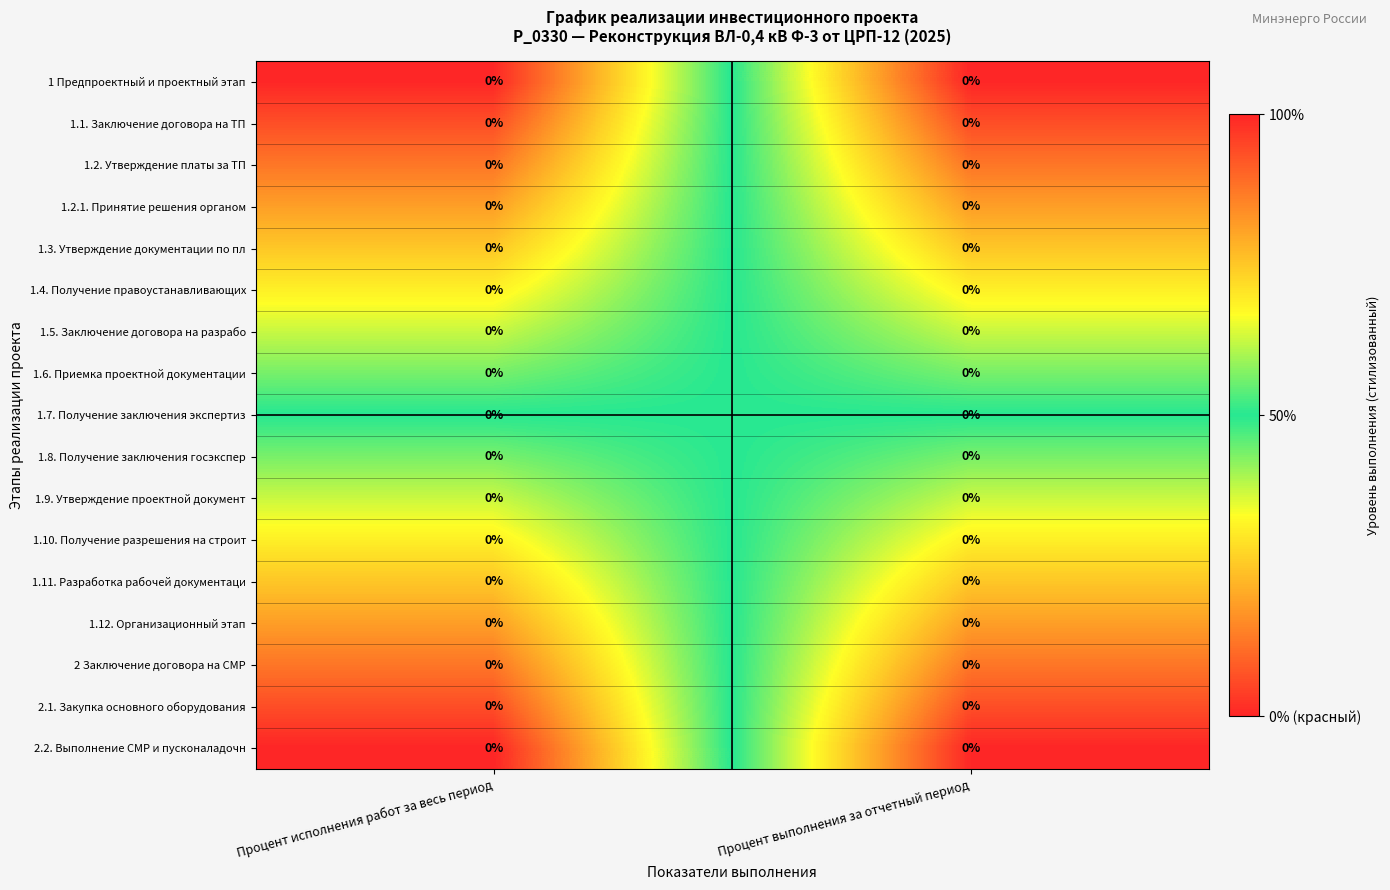

At how many categories does at least one series exceed 0?

2